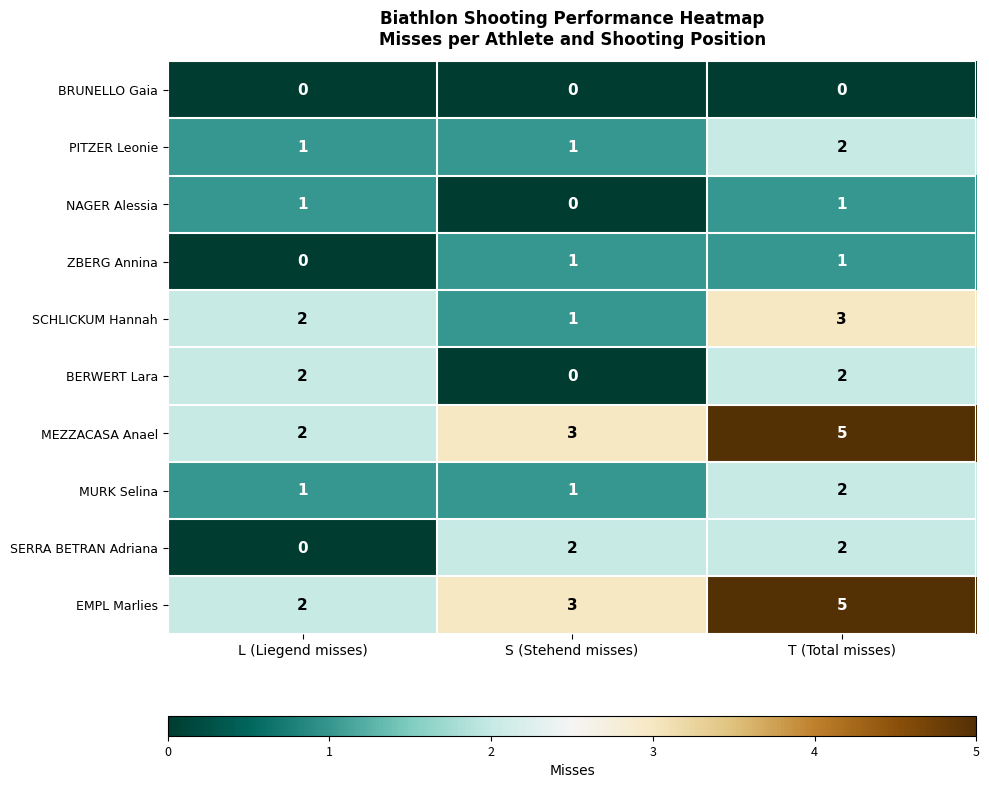

What is the difference between the highest and lowest values at L (Liegend misses)?

2